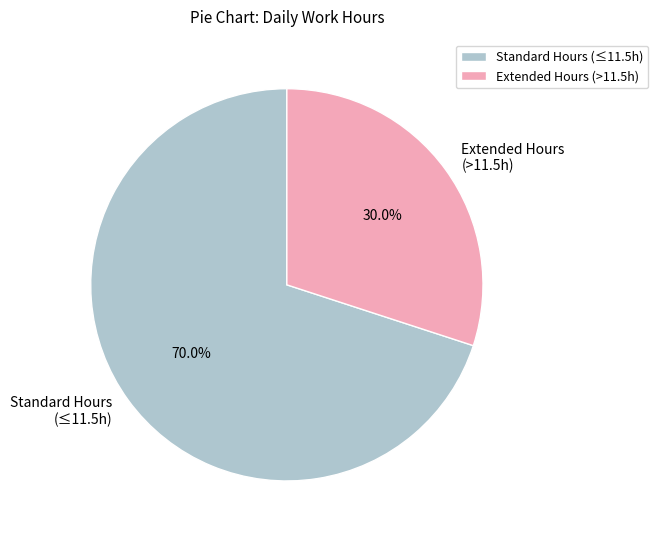

Combined, what portion of the pie is Standard Hours (≤11.5h) and Extended Hours (>11.5h)?

100.0%